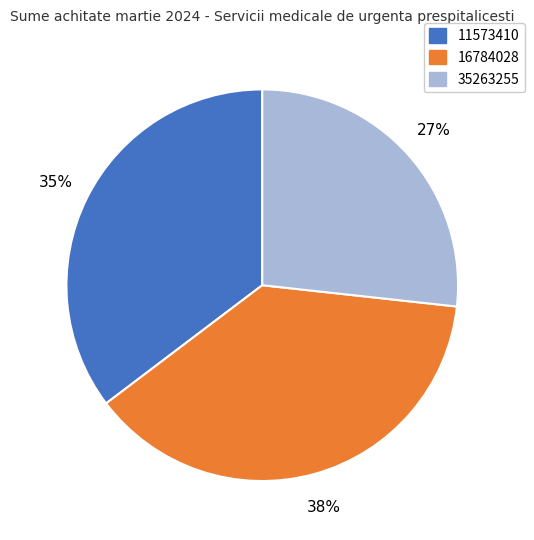

Count the number of slices in the pie.

3